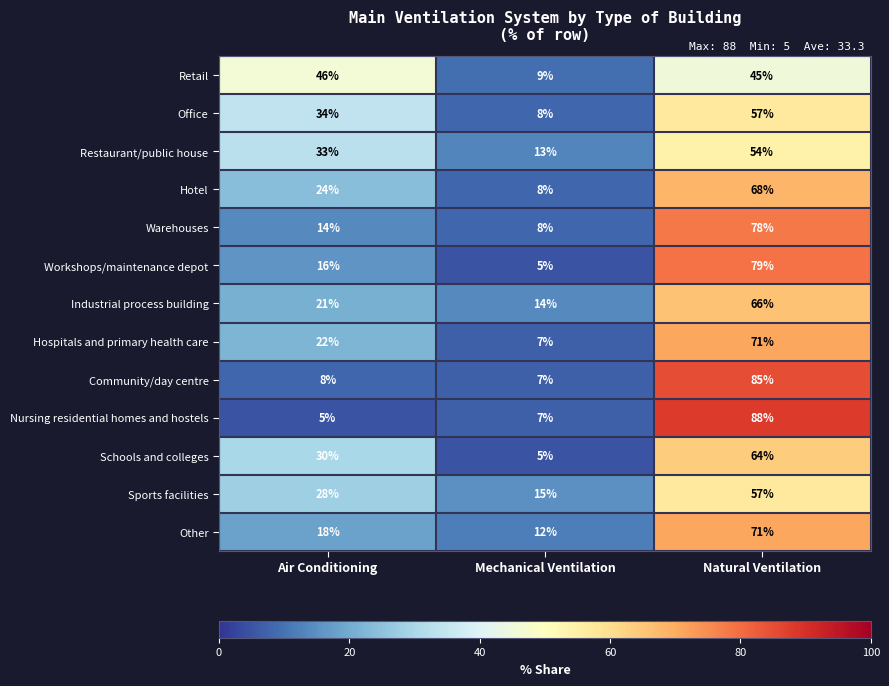

Rank the categories by Community/day centre value from lowest to highest.

Mechanical Ventilation, Air Conditioning, Natural Ventilation